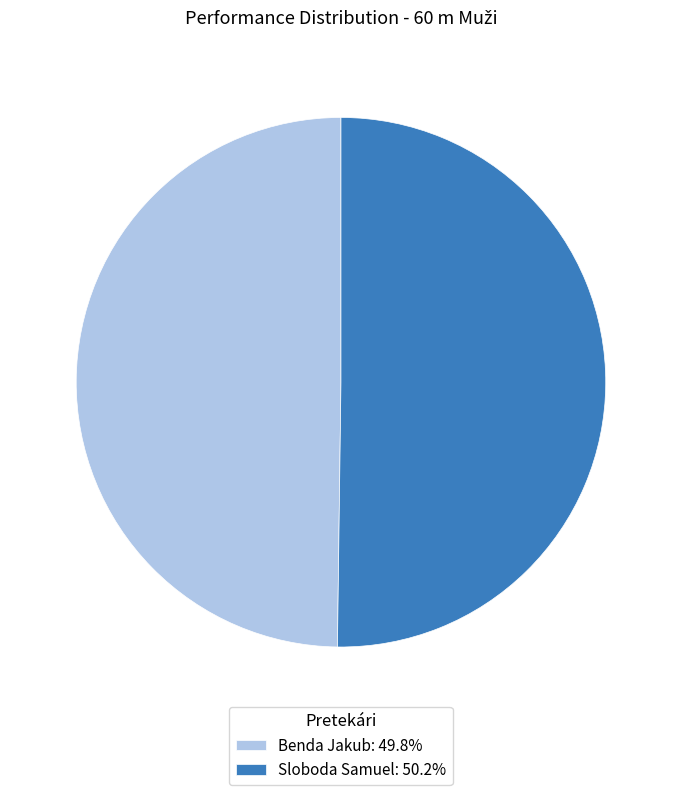

Combined, do Benda Jakub: 49.8% and Sloboda Samuel: 50.2% account for over 50%?

Yes